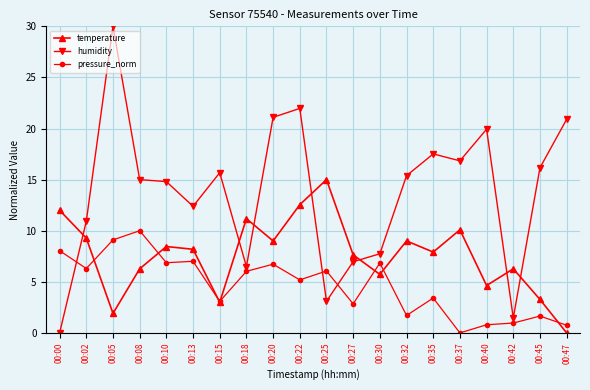

What are all the series names shown in the legend?

temperature, humidity, pressure_norm